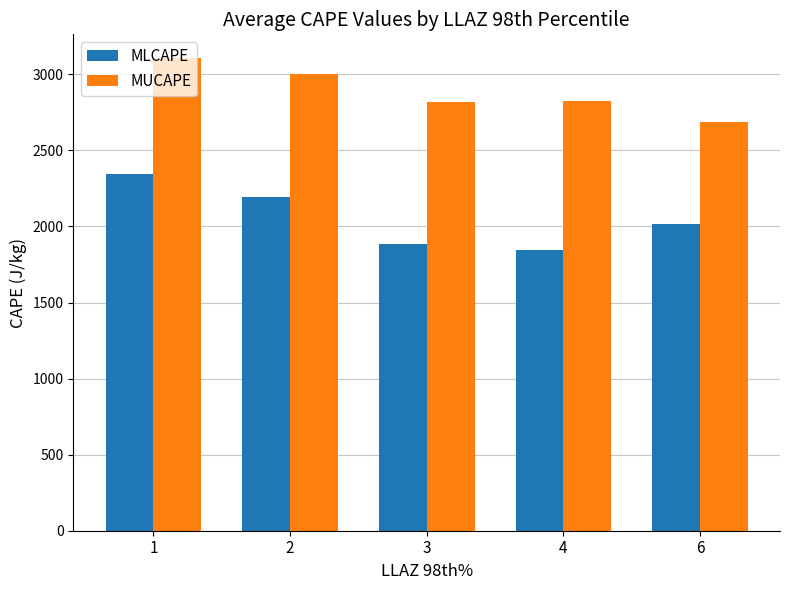

Is it true that MLCAPE equals 2346.5 at 1?

True